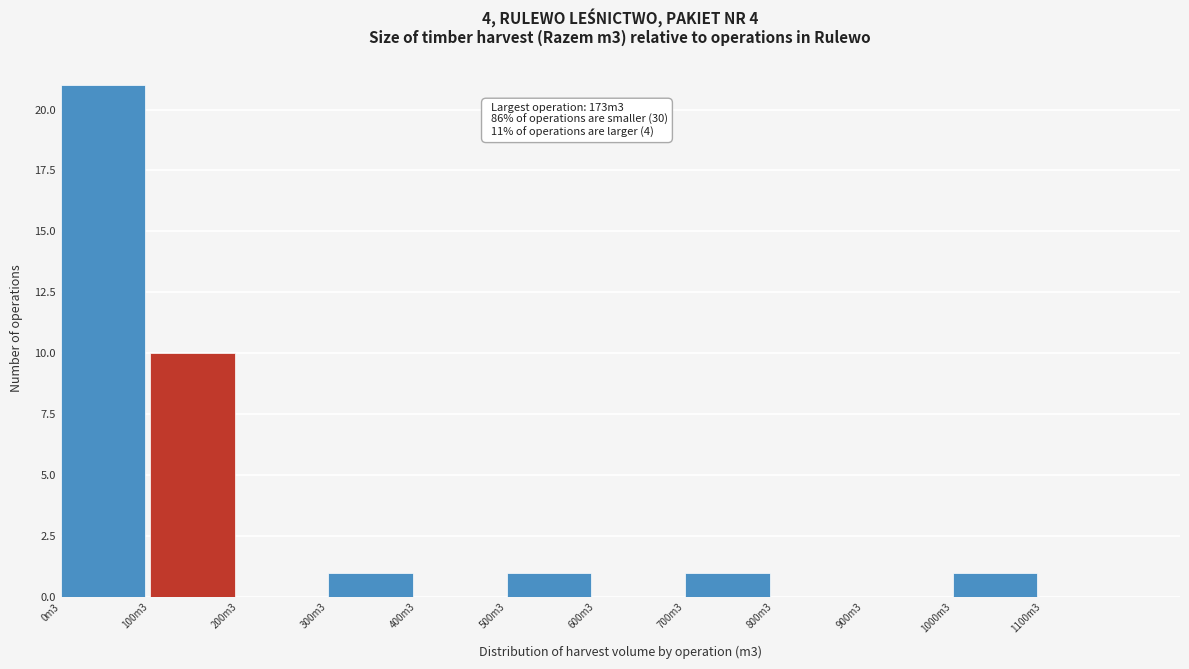

Reading left to right, extract all data points from this chart.

0m3=21	100m3=10	200m3=0	300m3=1	400m3=0	500m3=1	600m3=0	700m3=1	800m3=0	900m3=0	1000m3=1	1100m3=0